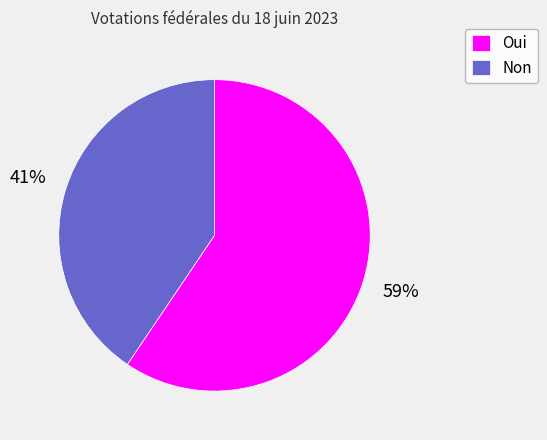

To the nearest percent, what portion does Oui represent?

59%